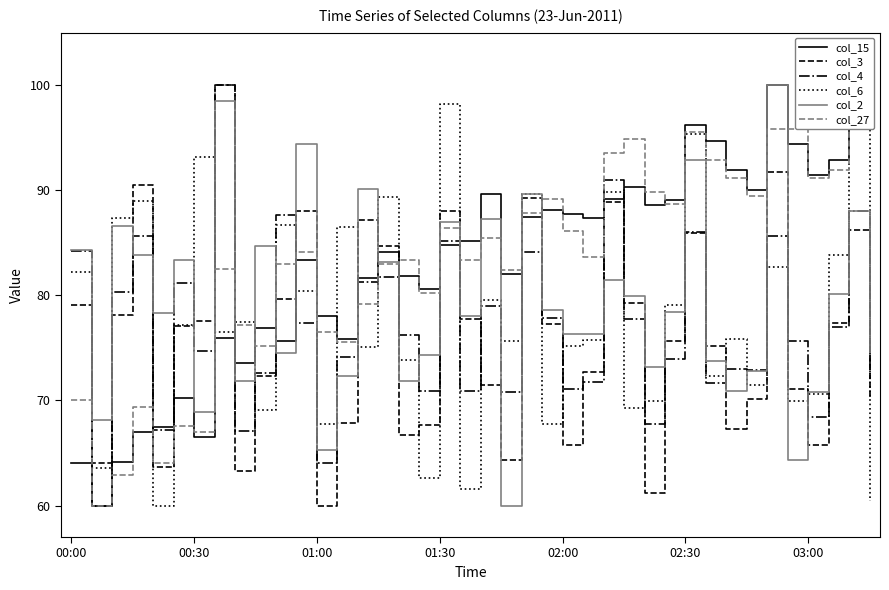

Does the chart have visible grid lines?

No